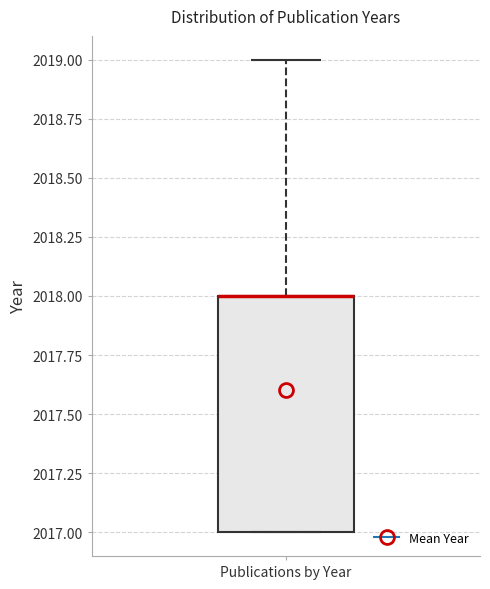

Read this box plot against the y-axis: the position of the median line, the range covered by the box, and the ends of both whiskers. The values are not printed on the chart, so give them approximately, as read against the axis.

median 2018 (drawn on the box's upper edge), box 2017 to 2018, whiskers 2017 to 2019